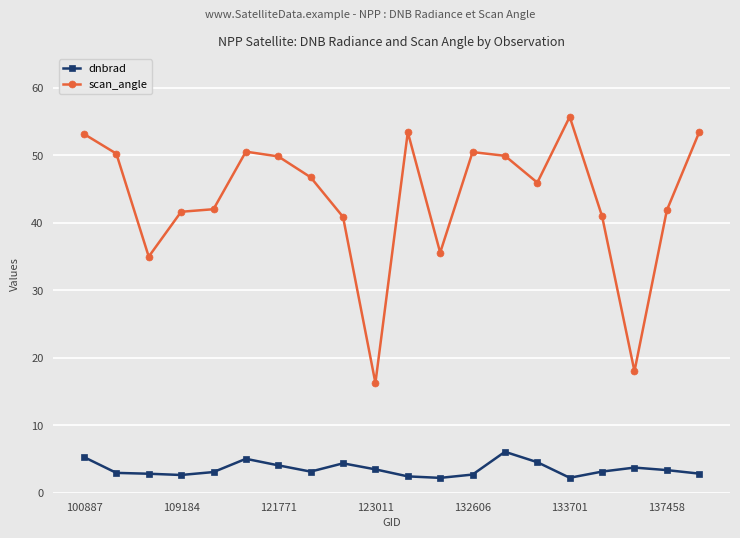

Which series has the widest spread of values?

scan_angle